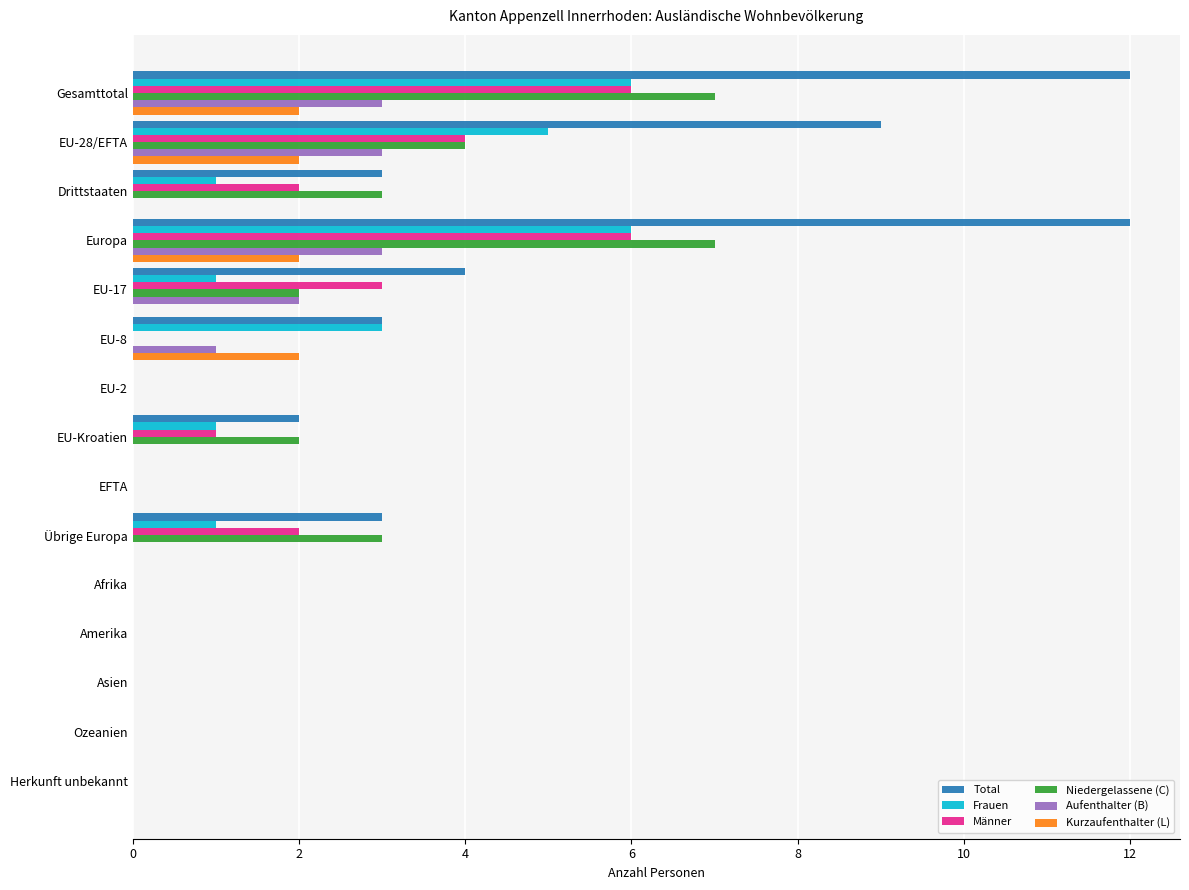

What is the sum of all Niedergelassene (C) values?

28